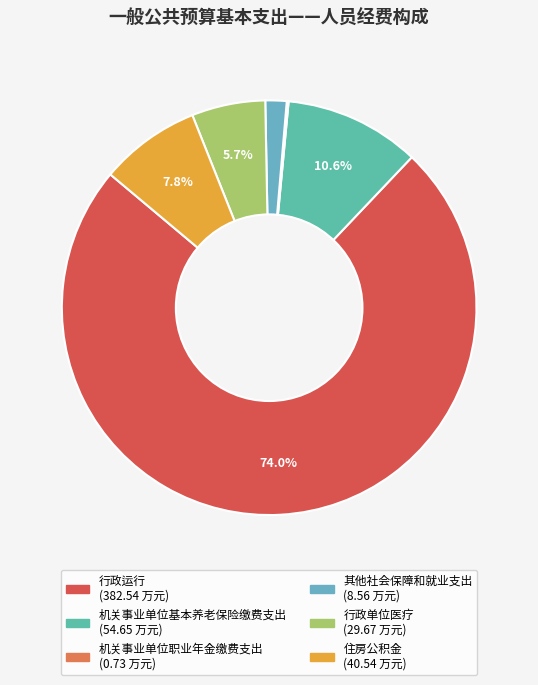

Which slice is the smallest?

机关事业单位职业年金缴费支出